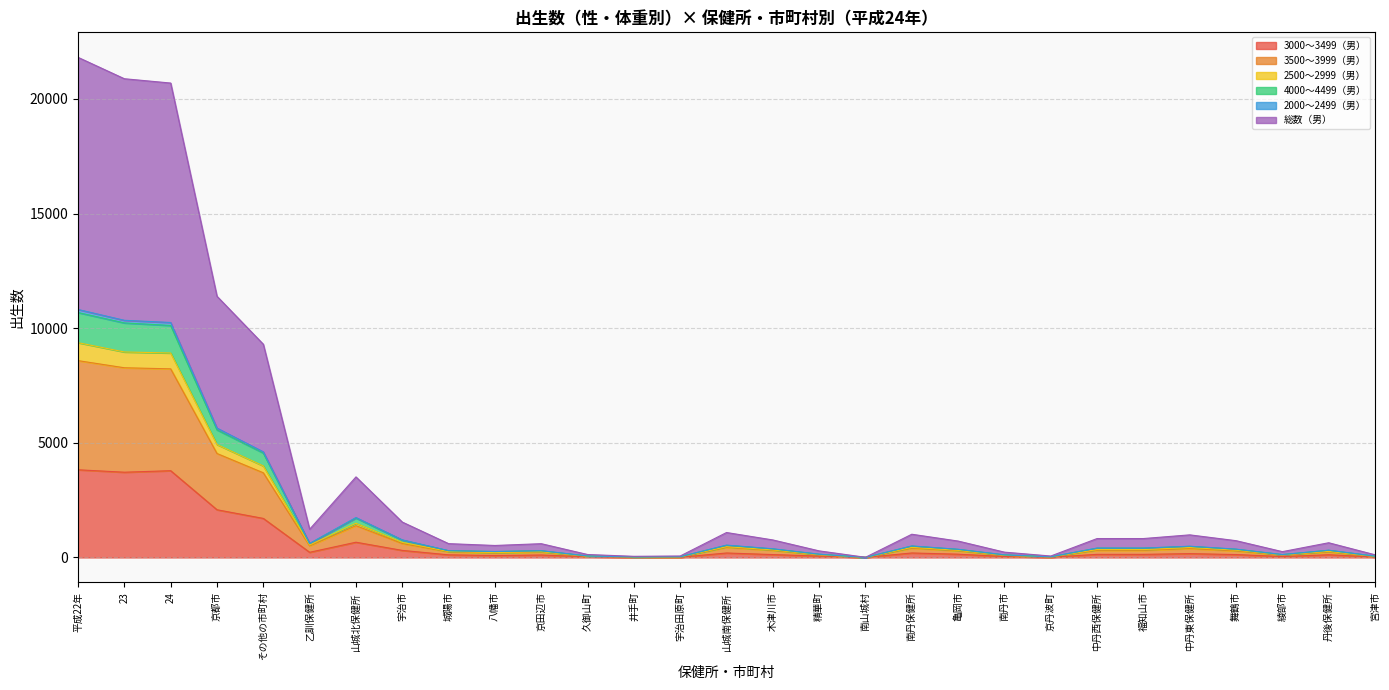

How many data points in 3000～3499（男） are less than 127?

14